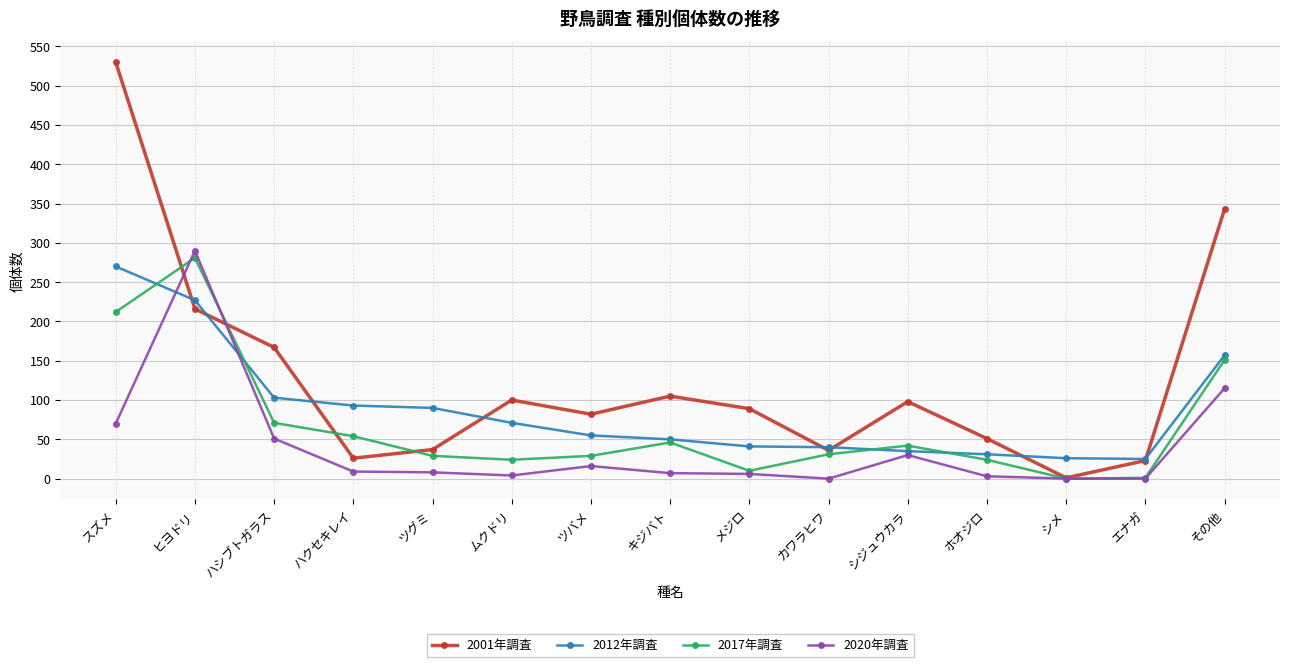

At which label is 2012年調査 closest to 147?

その他